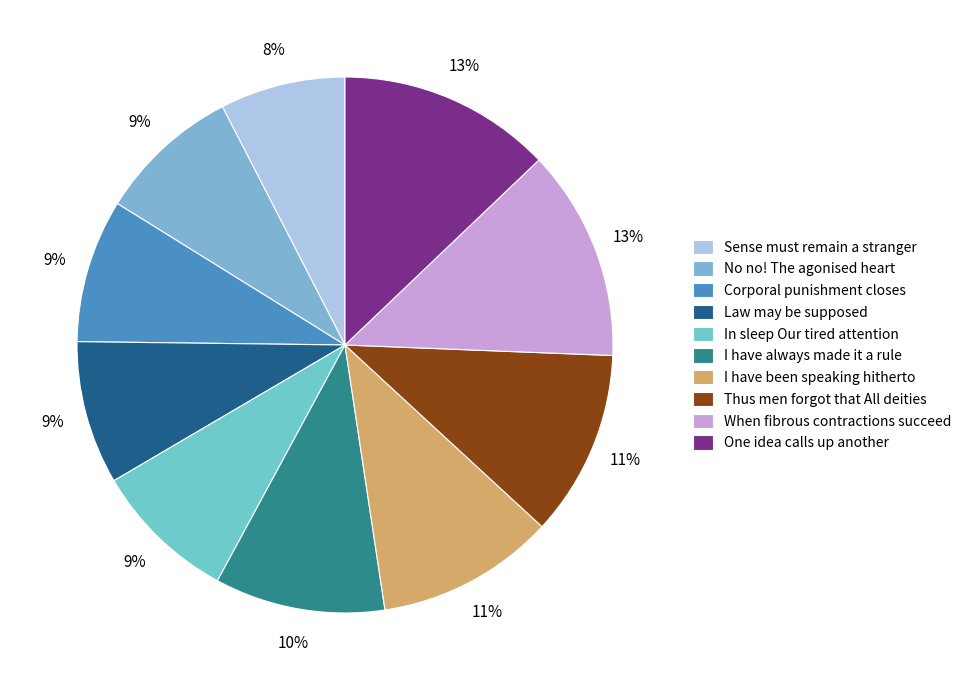

How many segments does this pie chart have?

10